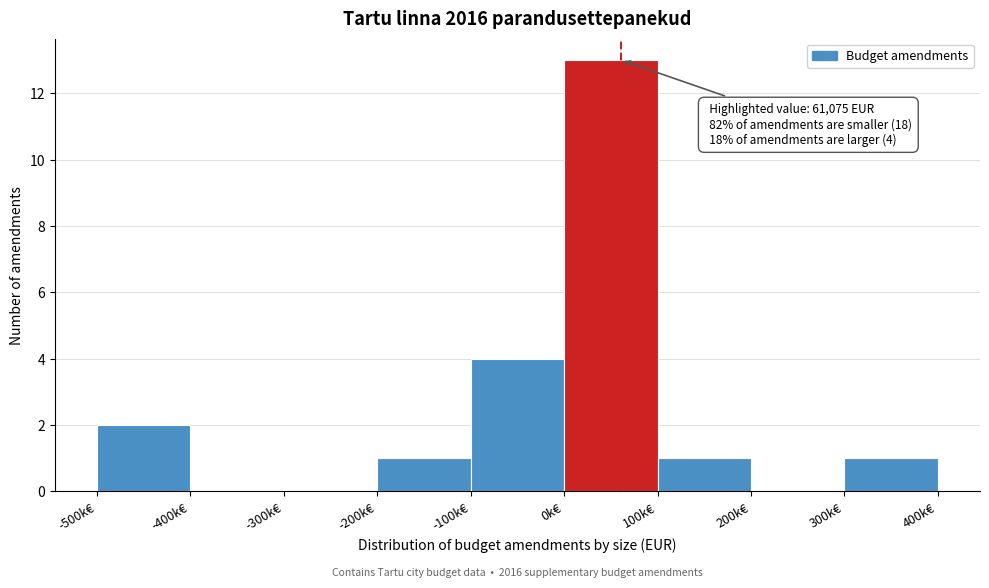

Reading left to right, list all the values displayed in this chart.

-500k€=2	-400k€=0	-300k€=0	-200k€=1	-100k€=4	0k€=13	100k€=1	200k€=0	300k€=1